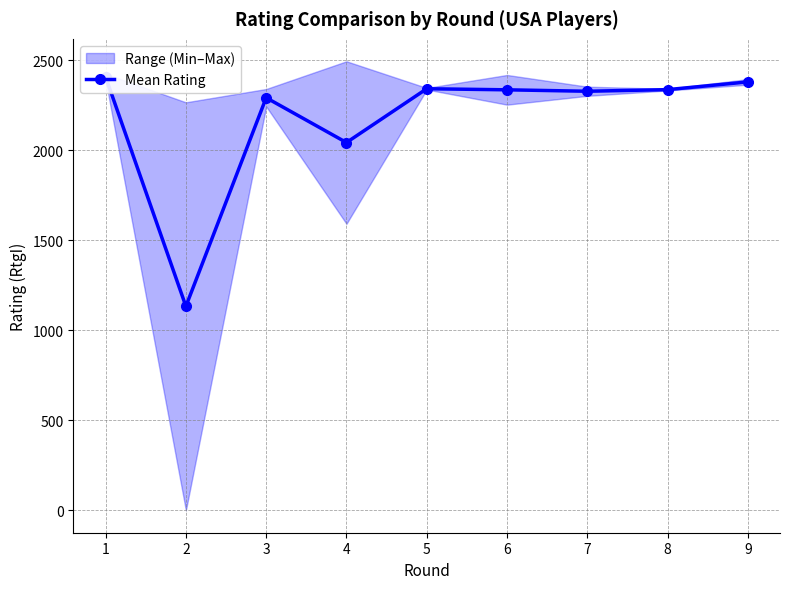

The chart shows a value of 2328.5 at 7. True or false?

True